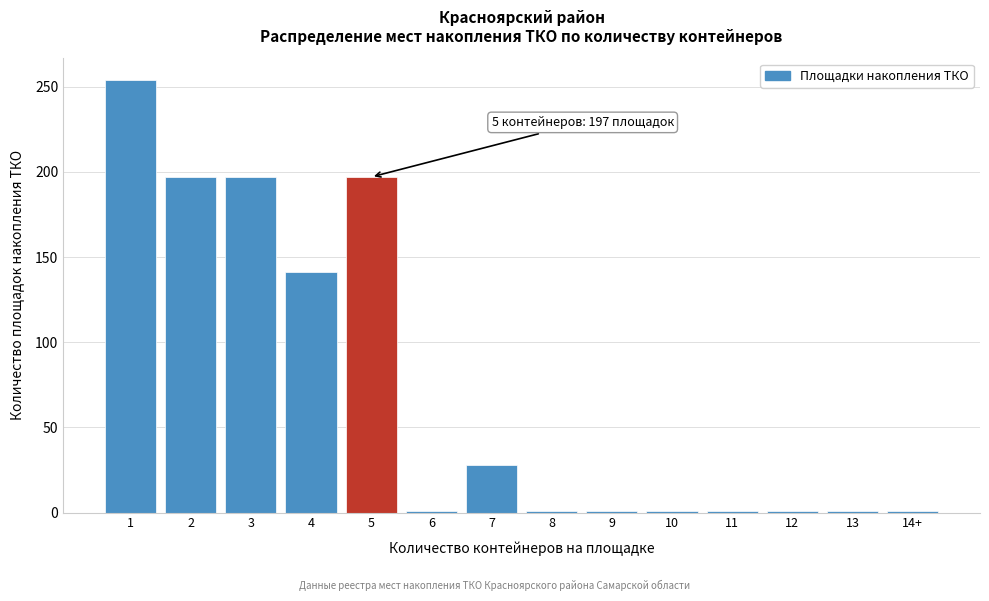

Reading left to right, transcribe all the data shown in this chart.

254	197	197	141	197	1	28	1	1	1	1	1	1	1